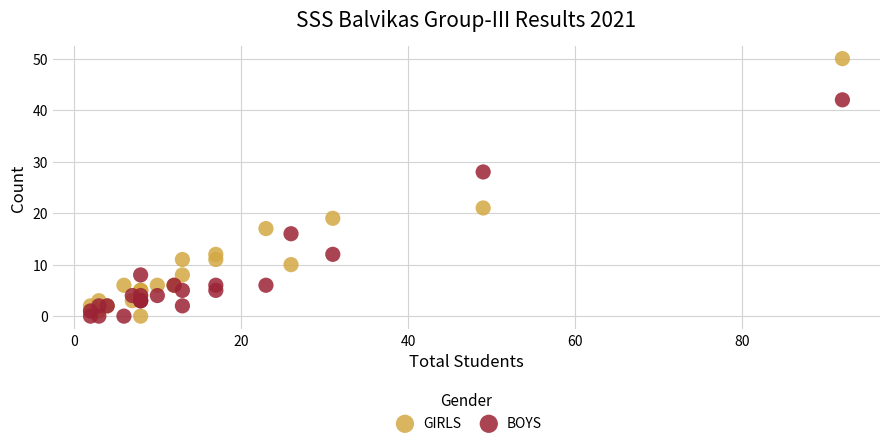

Which series has the widest spread of Y values?

GIRLS